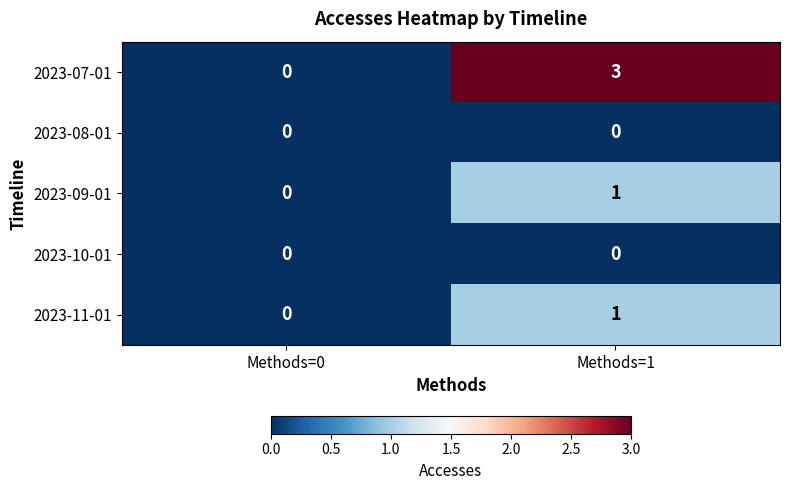

True or false: 2023-07-01 has a value of -2 at Methods=0.

False